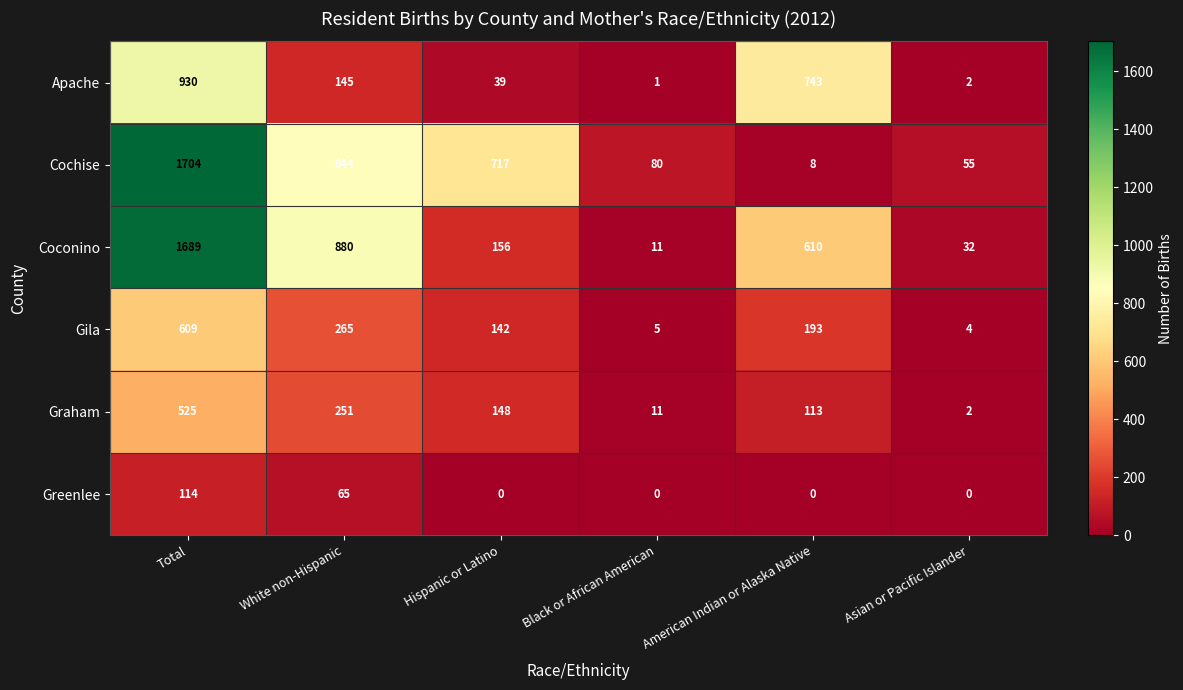

What is the highest value of the Coconino series?

1689